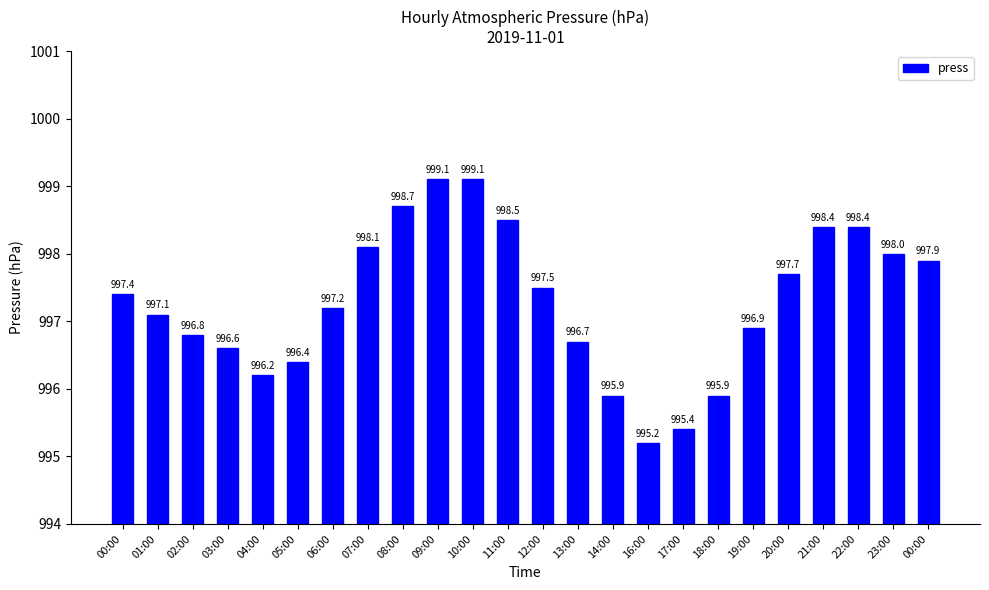

How many bars are there in total?

24